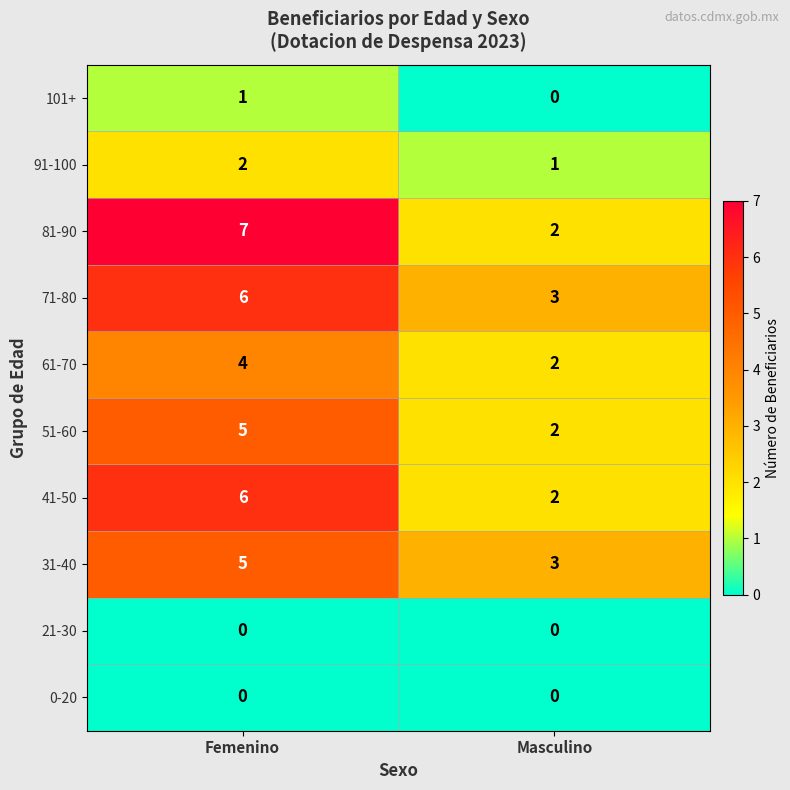

What is the sum of the 41-50 values at Femenino and Masculino?

8